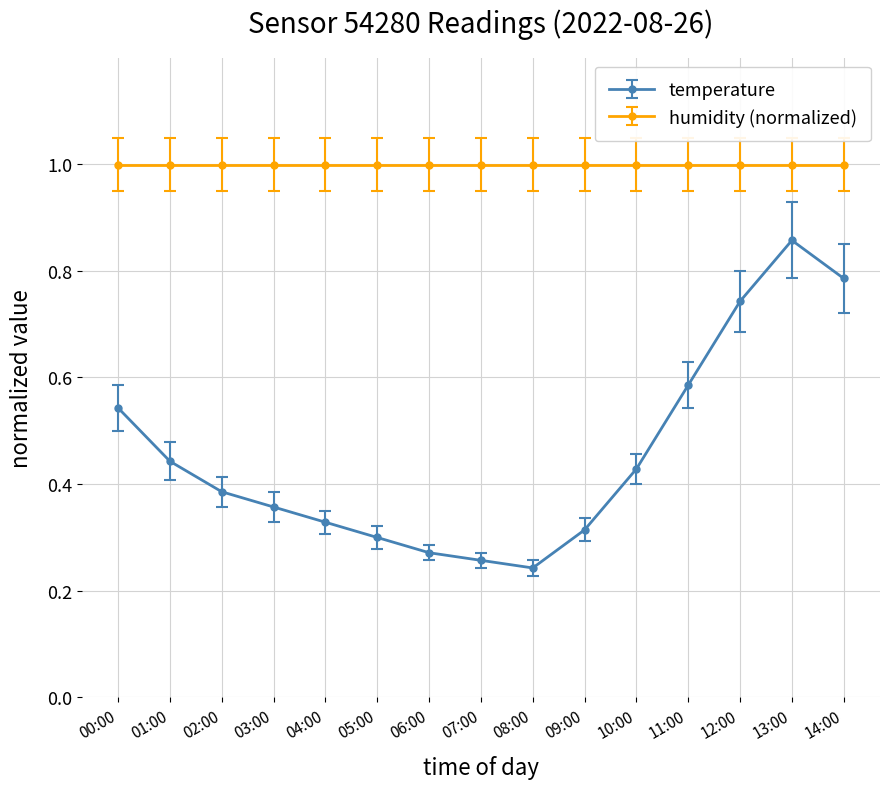

The value of humidity (normalized) at 09:00 is 1.0. True or false?

True